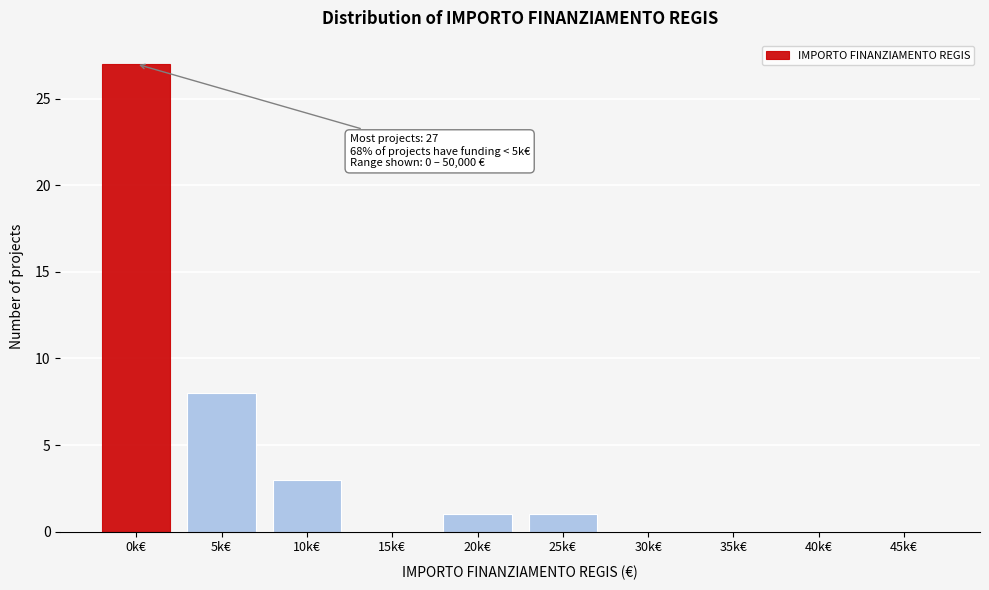

Reading right to left, what are all the values shown in this chart?

45k€=0	40k€=0	35k€=0	30k€=0	25k€=1	20k€=1	15k€=0	10k€=3	5k€=8	0k€=27